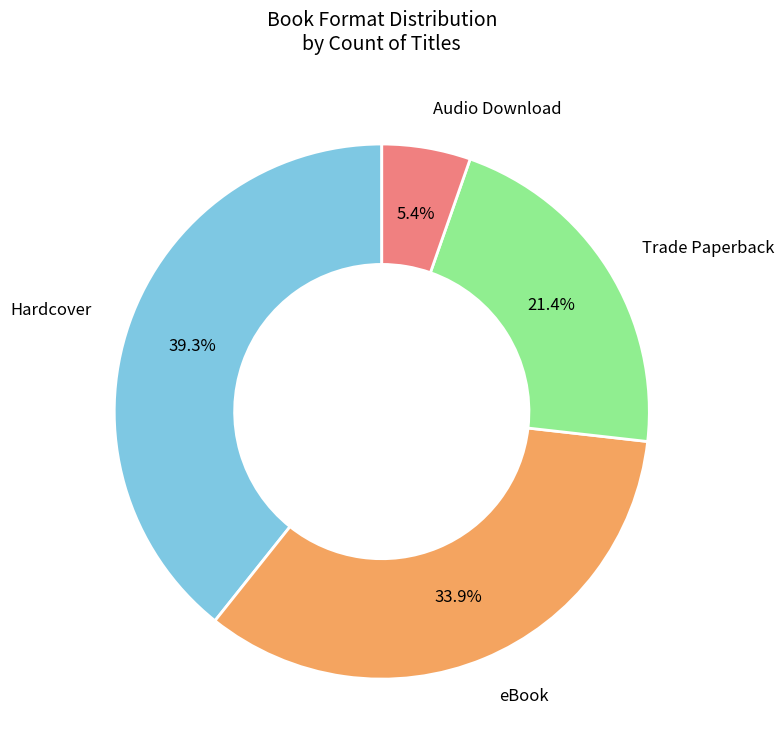

Is there any slice that represents more than half of the pie?

No